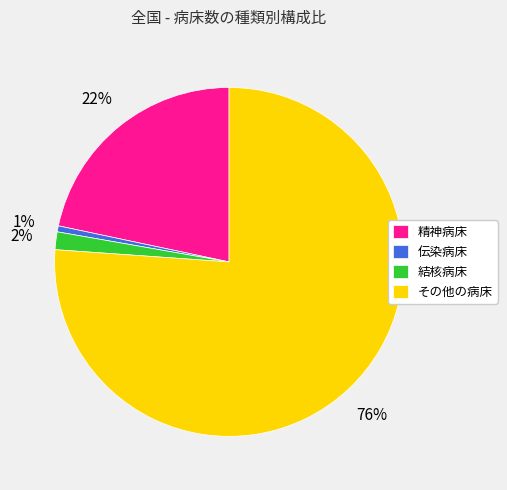

Rank the categories by value from highest to lowest.

その他の病床, 精神病床, 結核病床, 伝染病床